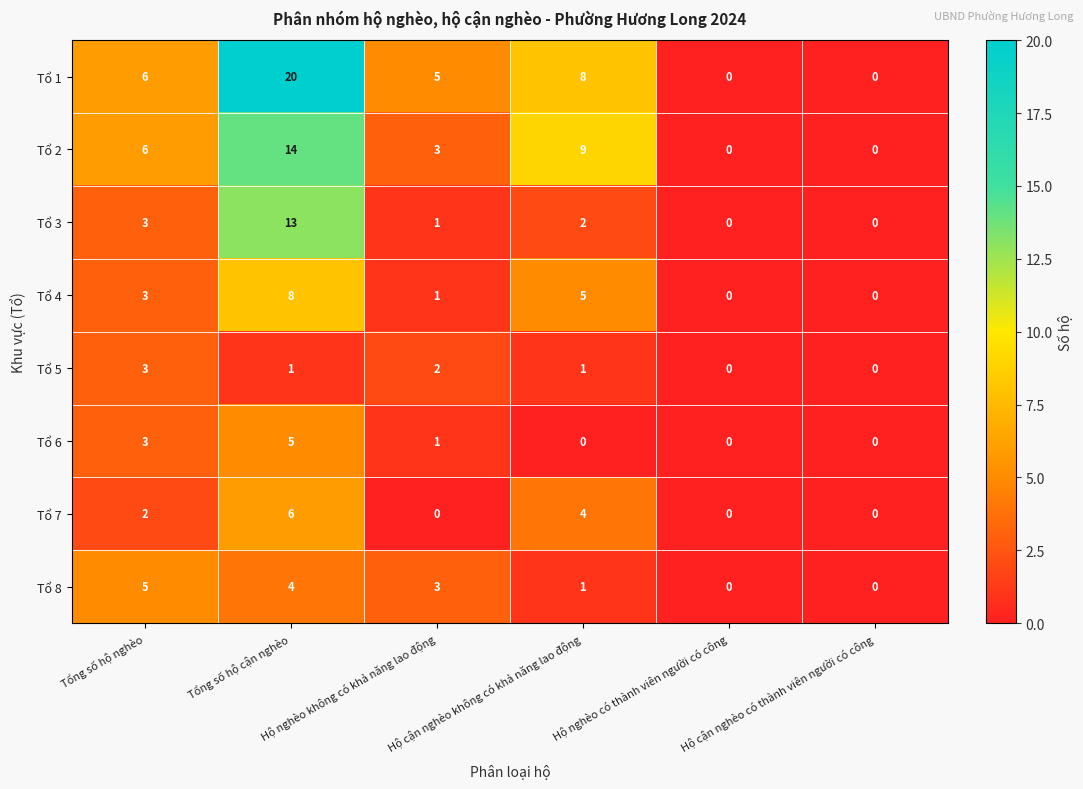

Count the number of data series in this chart.

8